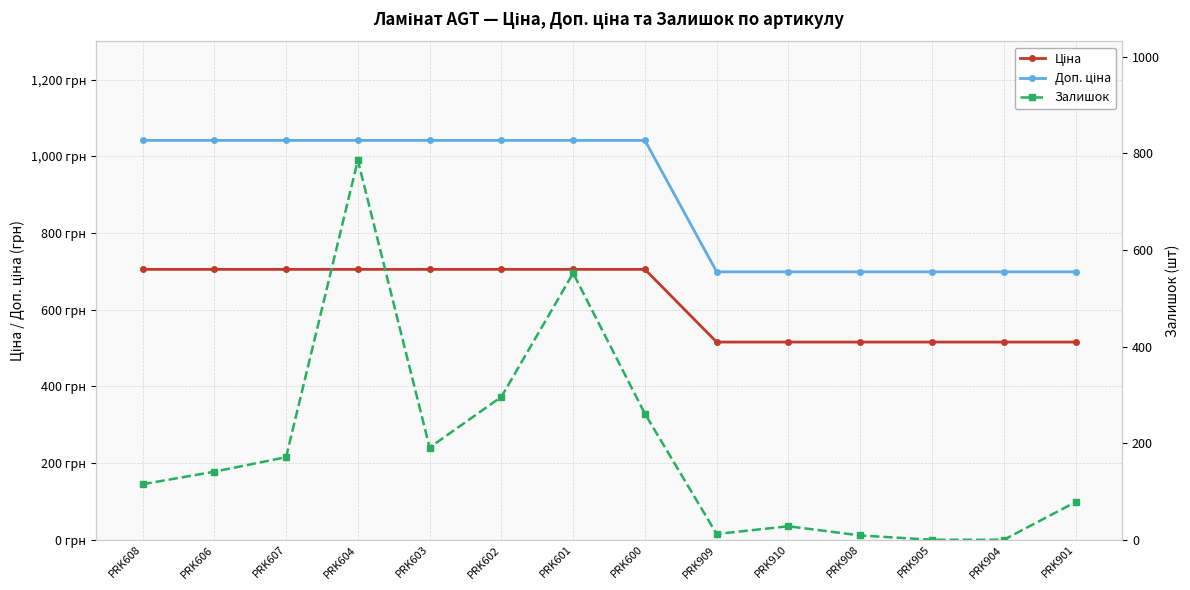

What is the average value of the Залишок series?

188.6